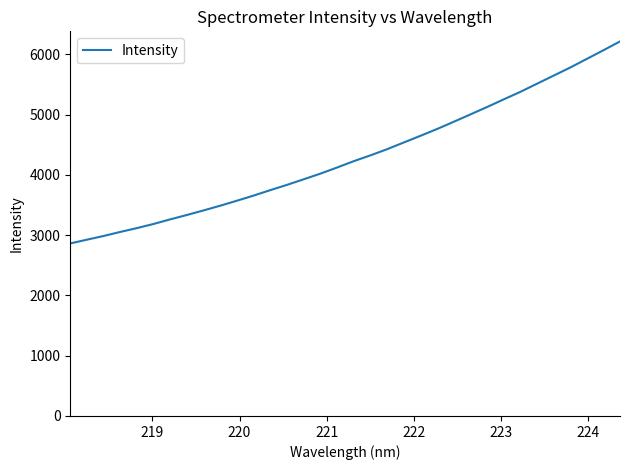

What is the greatest value displayed?

6214.6